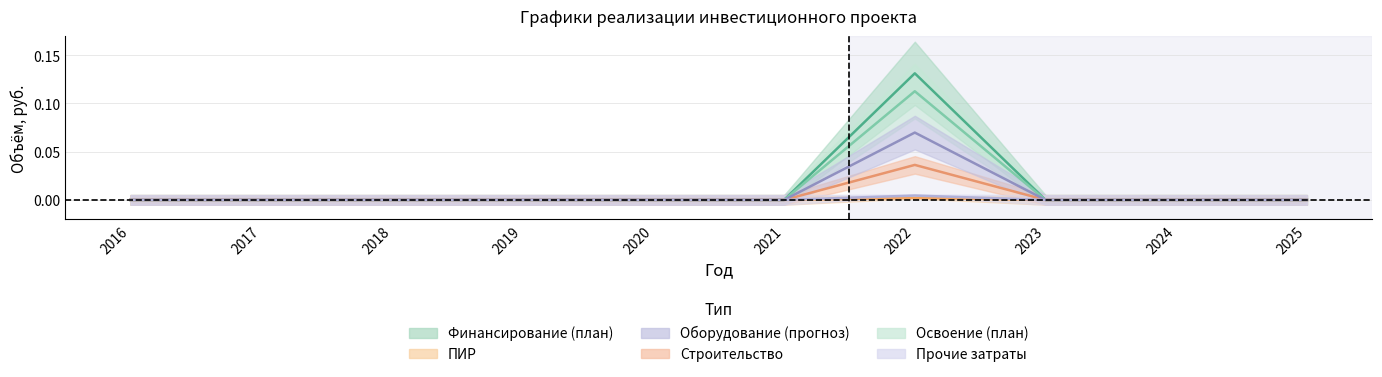

What is the maximum value for Освоение (план)?

0.1